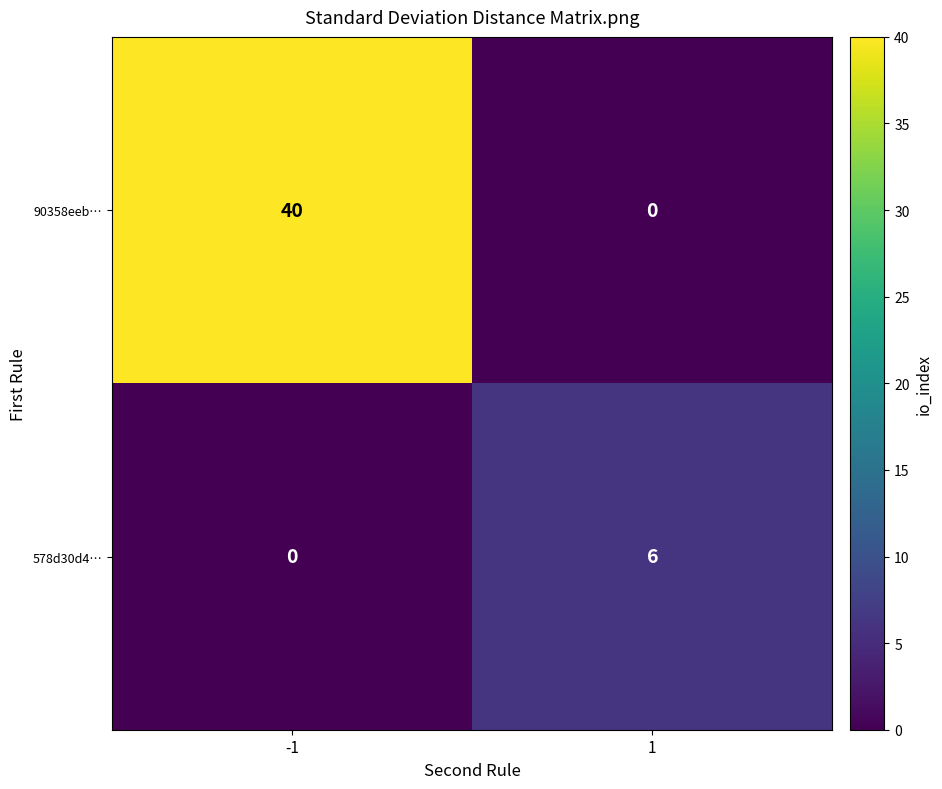

Which series has the widest spread of values?

90358eeb…